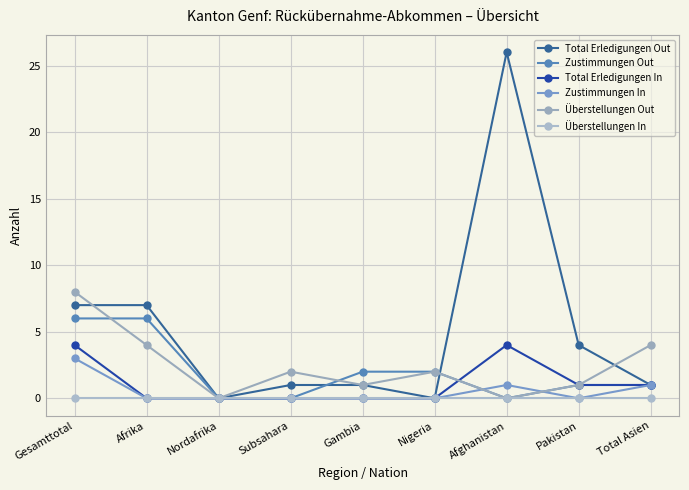

True or false: Zustimmungen In and Total Erledigungen Out intersect in this chart.

False